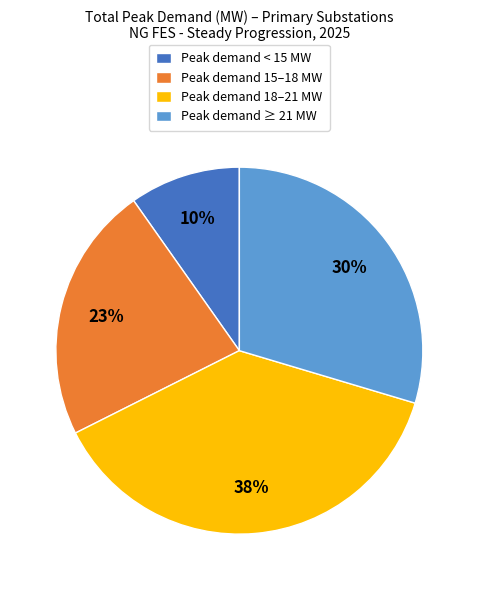

Is there any slice that represents more than half of the pie?

No